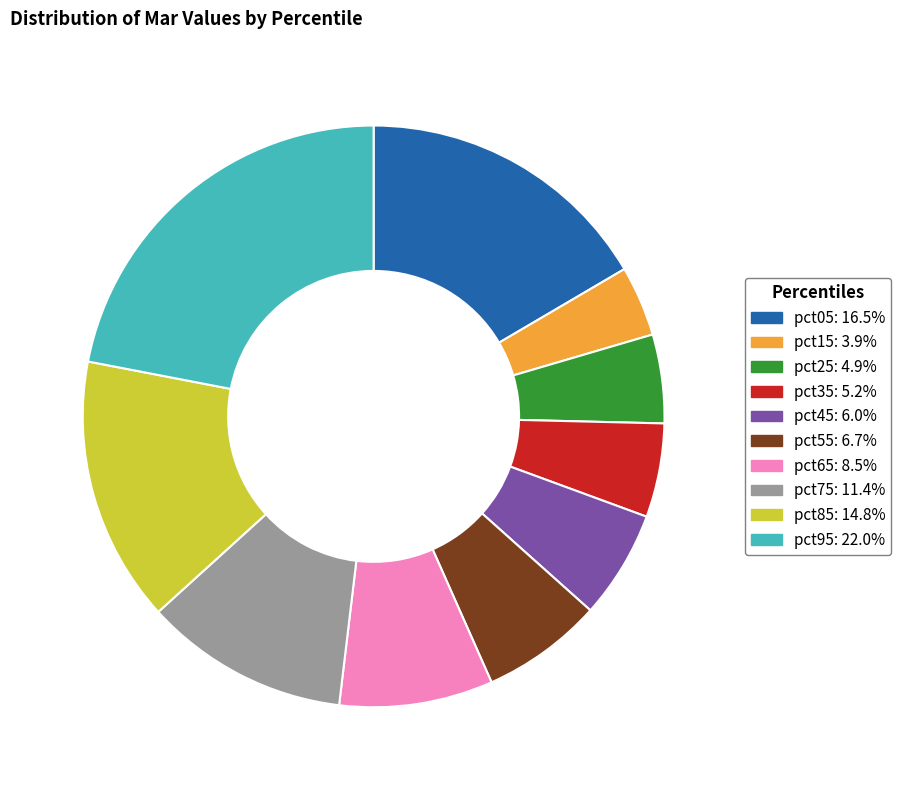

How many segments does this pie chart have?

10